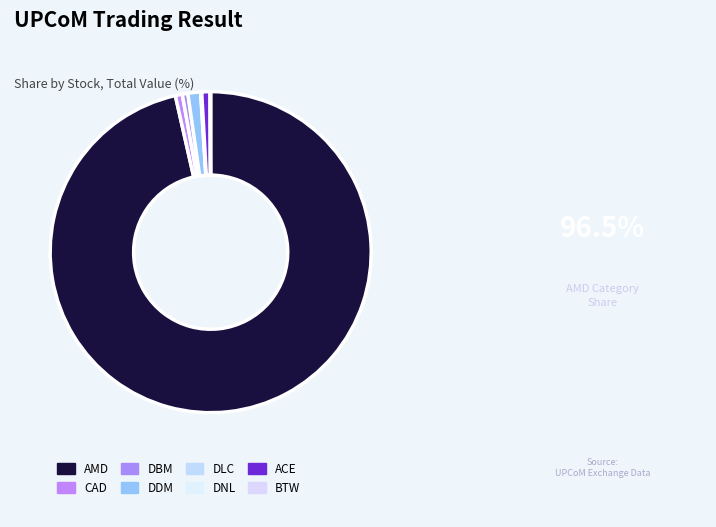

Combined, what portion of the pie is BTW and CAD?

0.8%